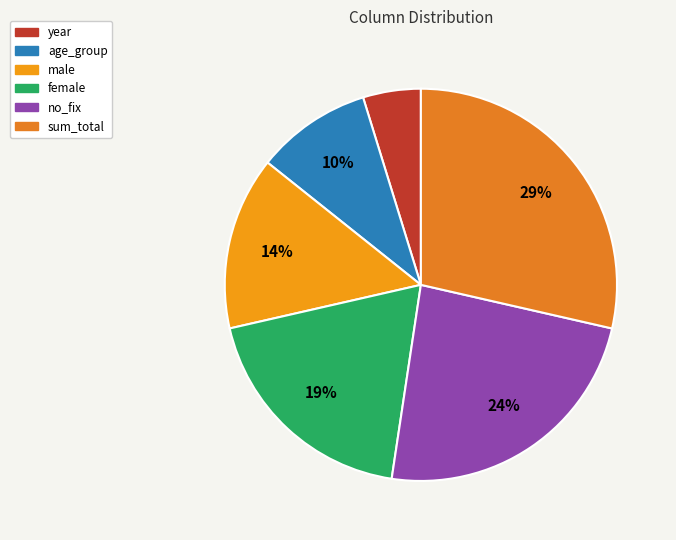

Count the number of slices in the pie.

6